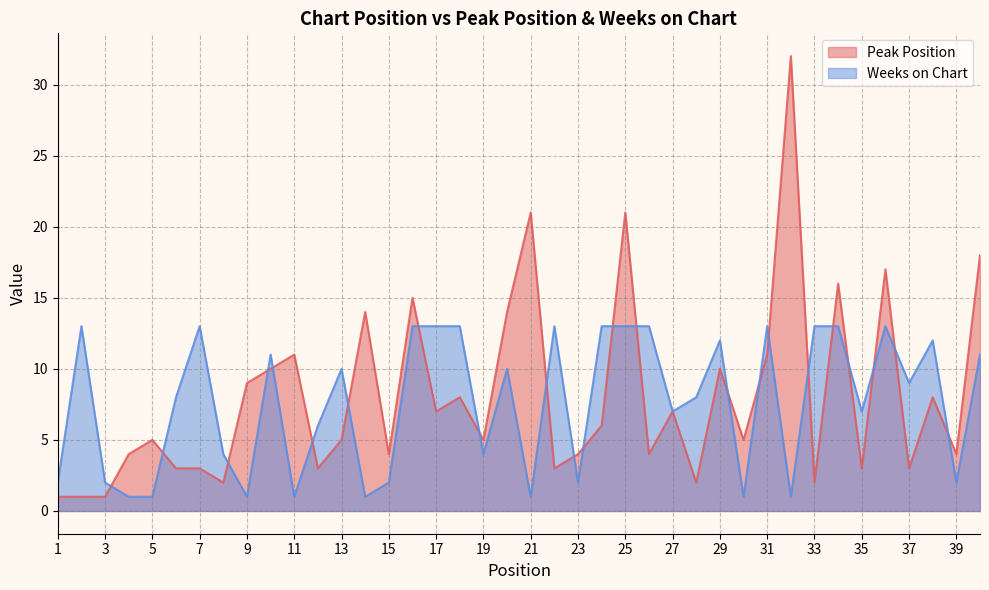

Reading left to right, list all the values displayed in this chart.

Peak Position: 1=1	2=1	3=1	4=4	5=5	6=3	7=3	8=2	9=9	10=10	11=11	12=3	13=5	14=14	15=4	16=15	17=7	18=8	19=5	20=14	21=21	22=3	23=4	24=6	25=21	26=4	27=7	28=2	29=10	30=5	31=11	32=32	33=2	34=16	35=3	36=17	37=3	38=8	39=4	40=18
Weeks on Chart: 1=2	2=13	3=2	4=1	5=1	6=8	7=13	8=4	9=1	10=11	11=1	12=6	13=10	14=1	15=2	16=13	17=13	18=13	19=4	20=10	21=1	22=13	23=2	24=13	25=13	26=13	27=7	28=8	29=12	30=1	31=13	32=1	33=13	34=13	35=7	36=13	37=9	38=12	39=2	40=11